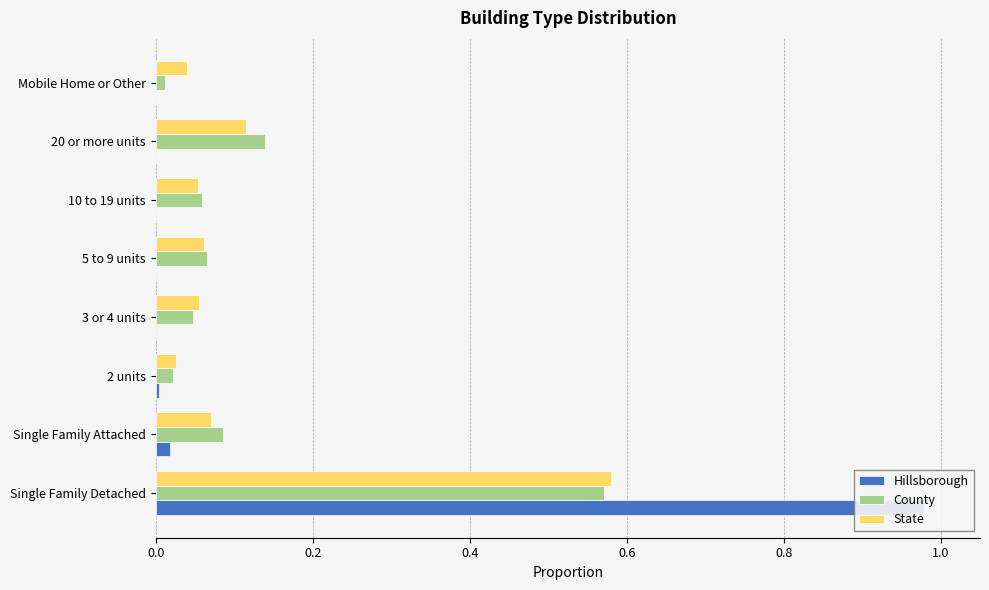

Is it true that County equals 0.0 at 3 or 4 units?

False